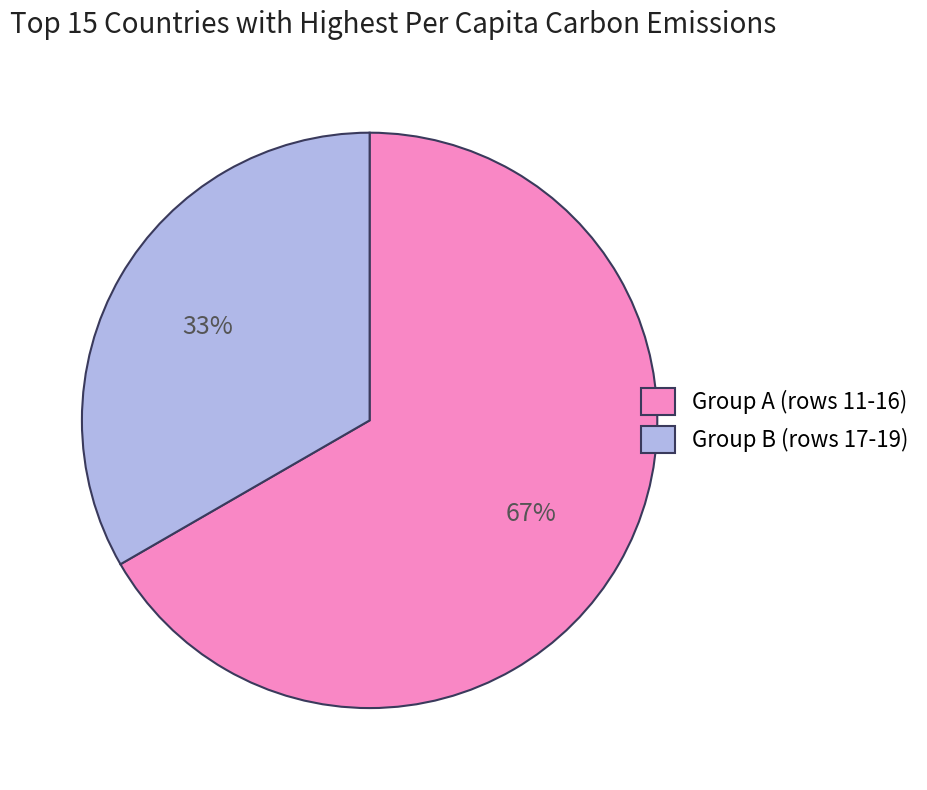

Which has a higher value, Group B (rows 17-19) or Group A (rows 11-16)?

Group A (rows 11-16)